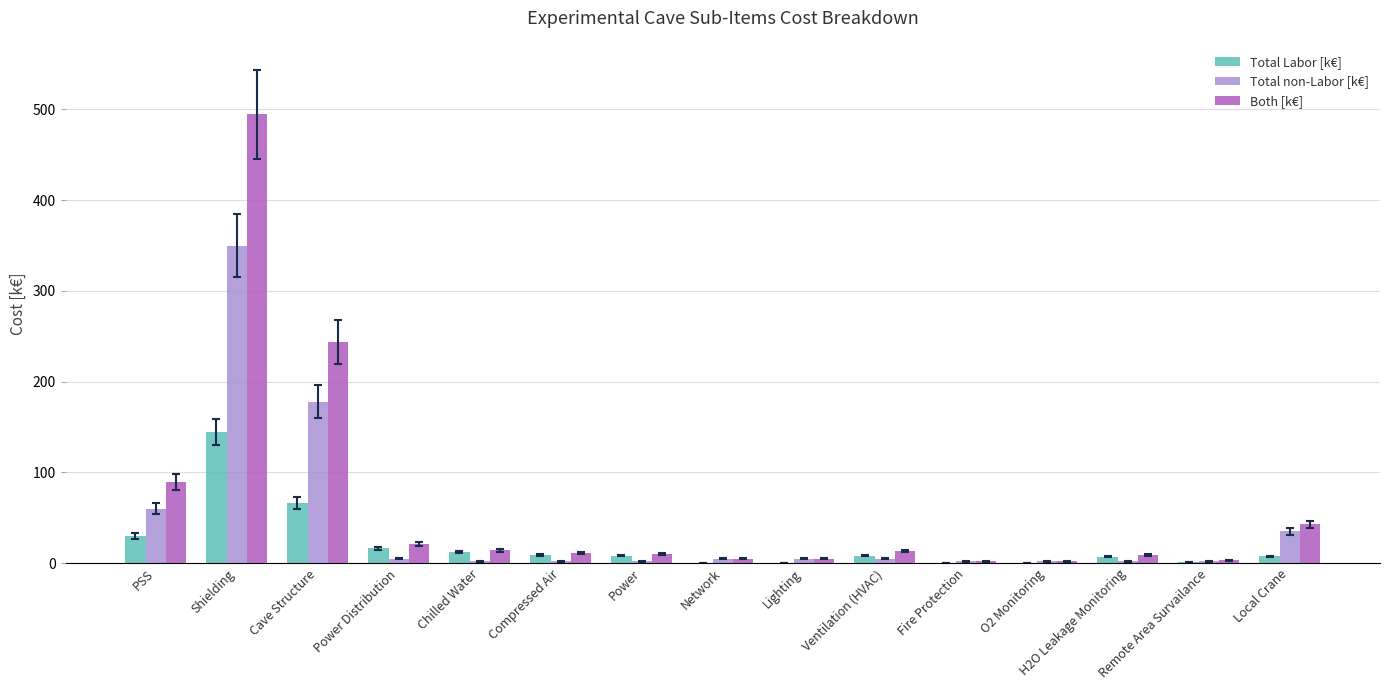

What are all the series names shown in the legend?

Total Labor [k€], Total non-Labor [k€], Both [k€]